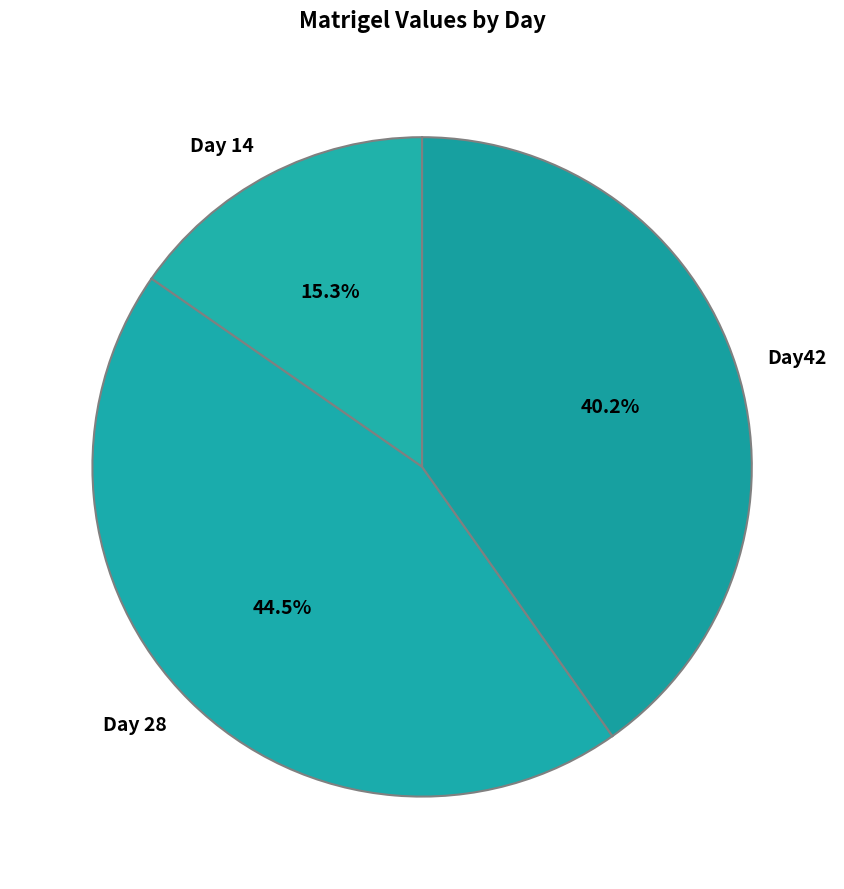

Is there a majority slice in this chart?

No